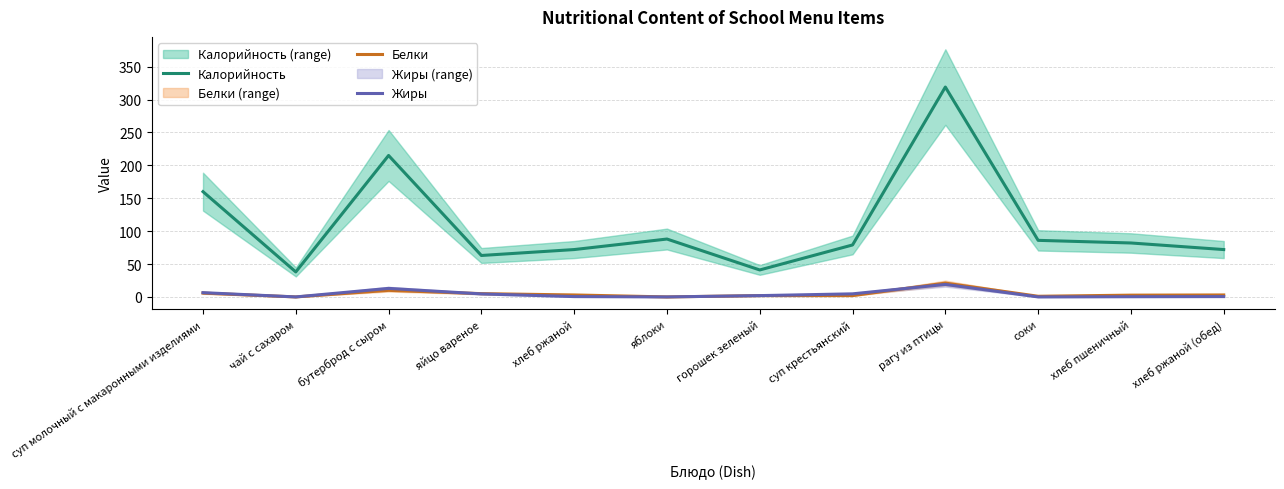

How many interior local peaks does the Калорийность series have?

3